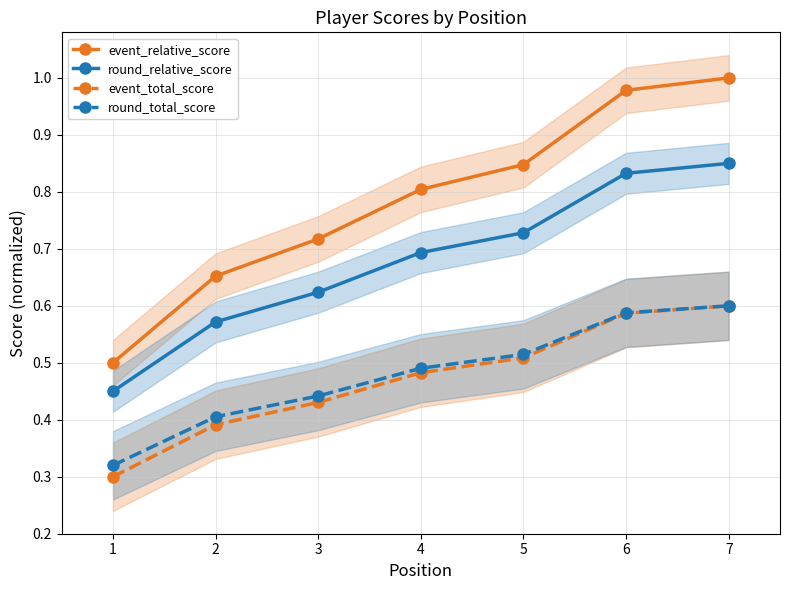

True or false: event_total_score has more than 1 points higher than both neighbors.

False